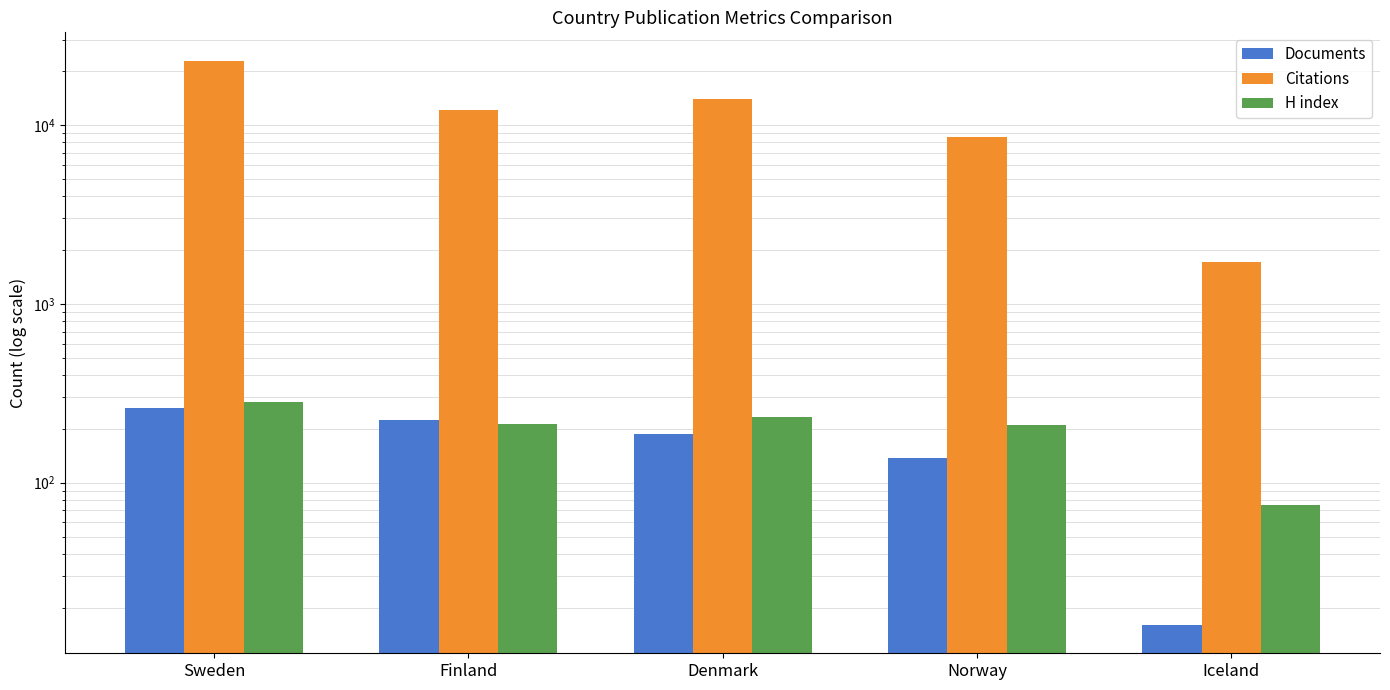

The H index series shows 186 at Sweden. True or false?

False